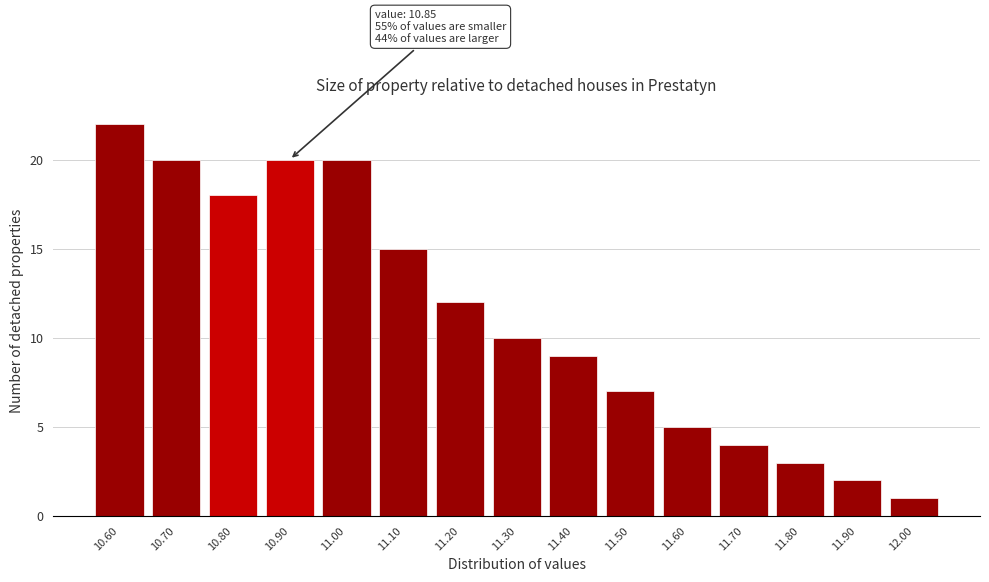

Which range on the x-axis has the tallest bar?

10.55 to 10.65